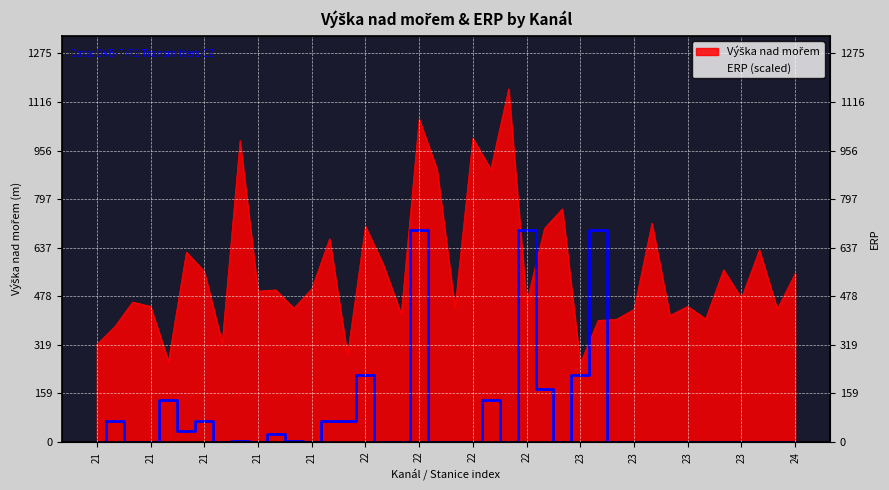

Which series has the largest total across all categories?

Výška nad mořem